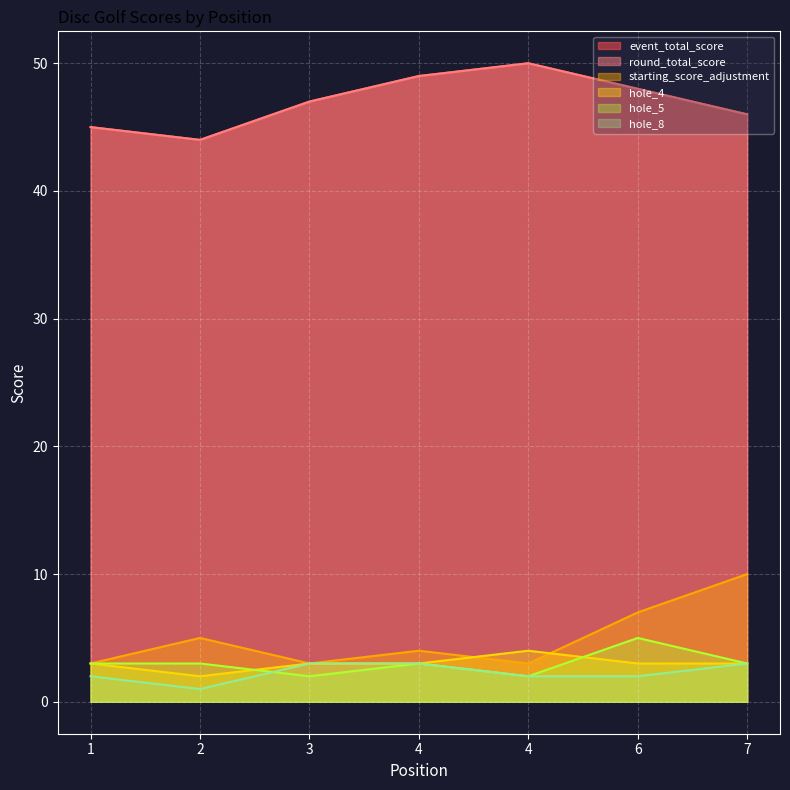

Where does the hole_4 series first go above 3?

4